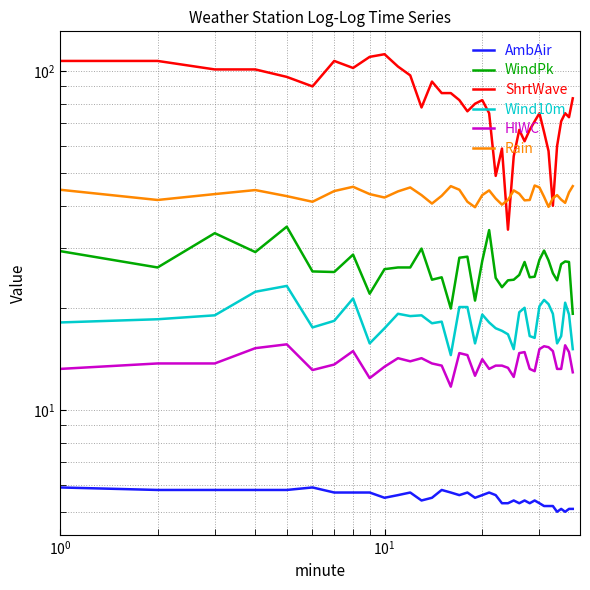

At how many categories does at least one series exceed 68?

27